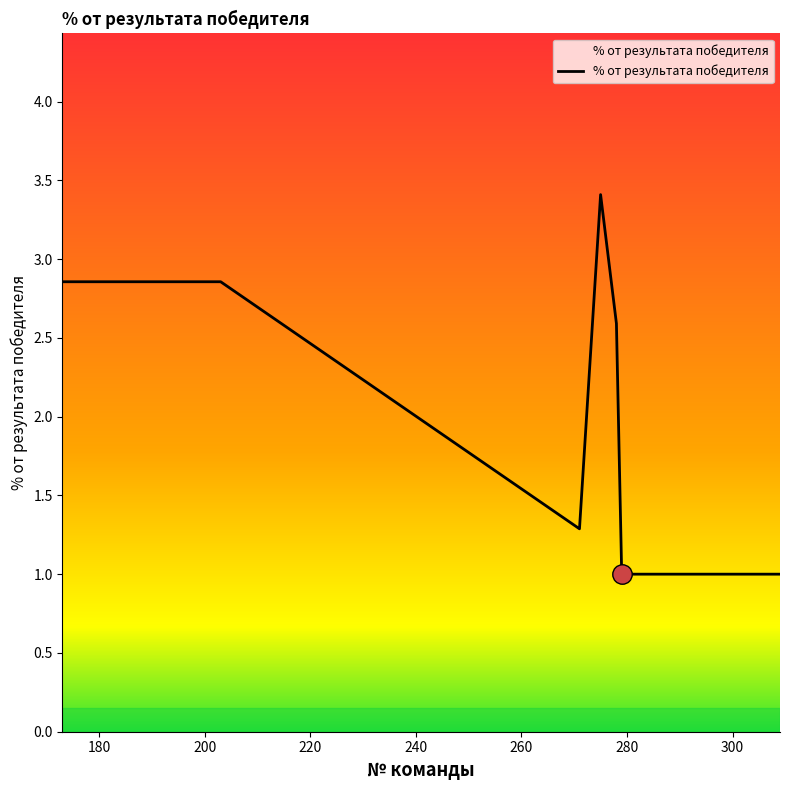

What is the minimum value shown in the chart?

1.0